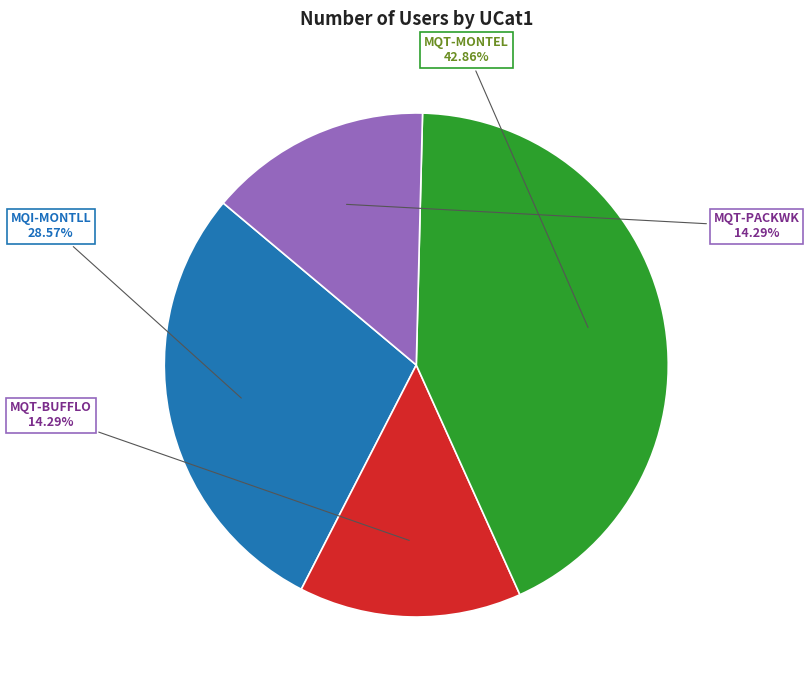

Is there any slice that represents more than half of the pie?

No